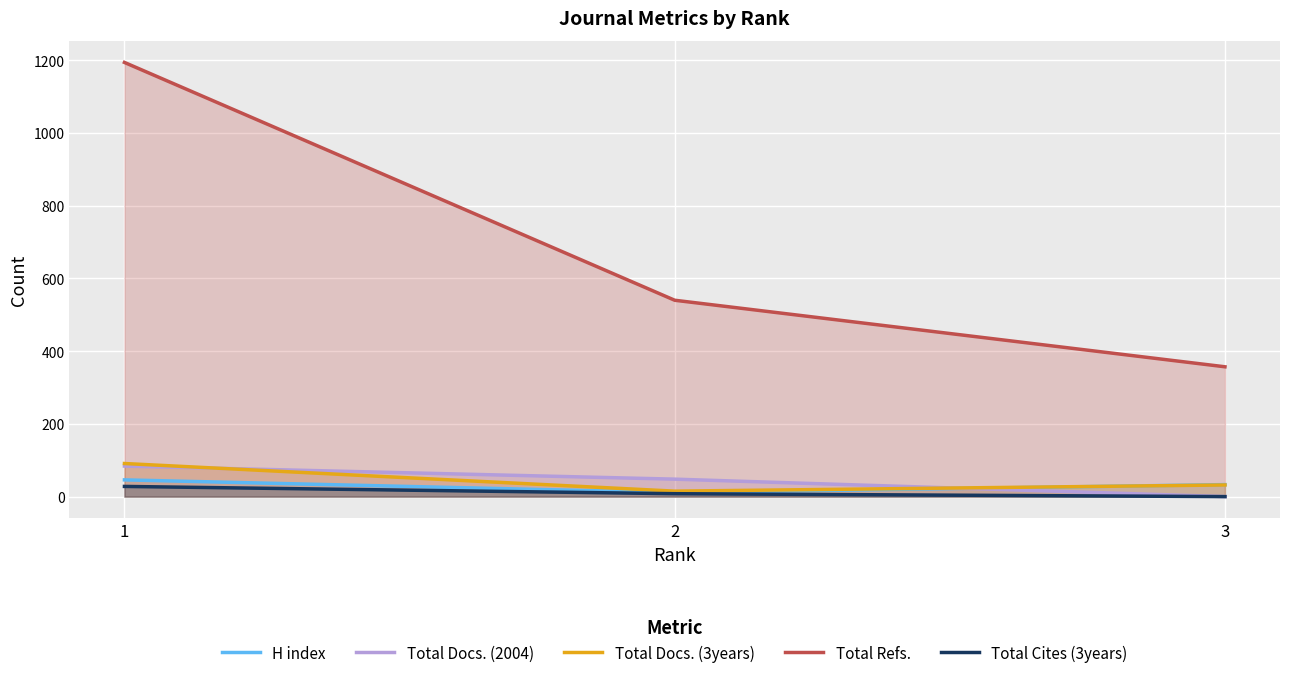

Which series has the largest range (max minus min)?

Total Refs.